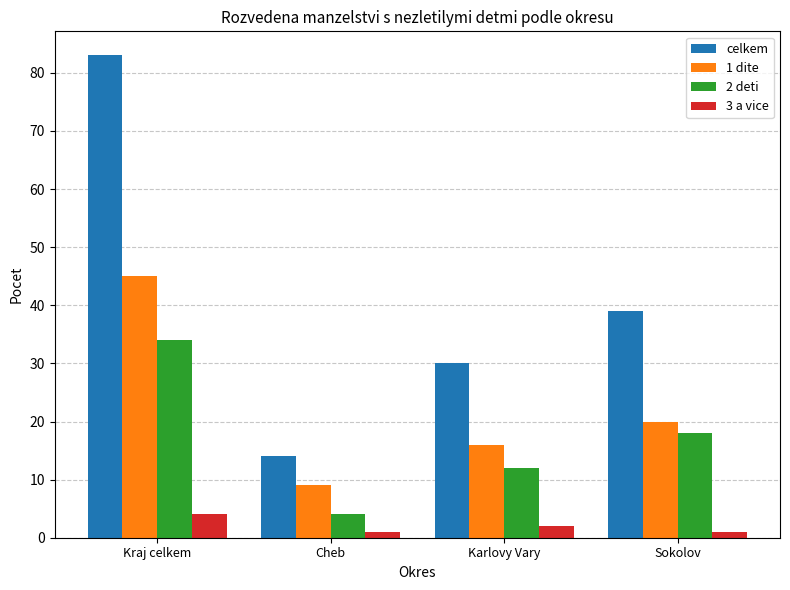

What is the label of the 1st bar from the right?

Sokolov